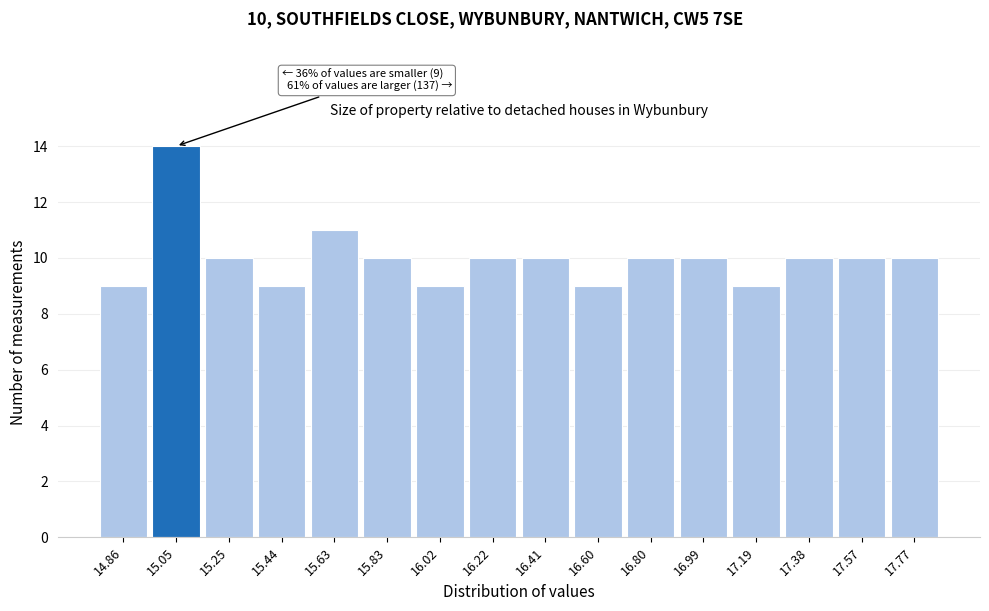

Reading left to right, what are all the values shown in this chart?

9	14	10	9	11	10	9	10	10	9	10	10	9	10	10	10